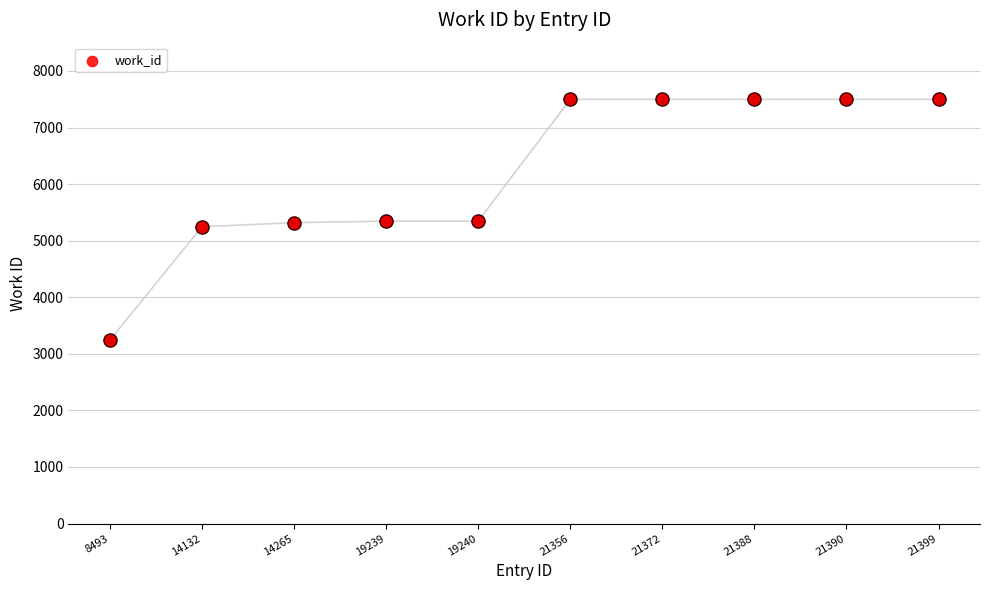

What is the change in value from 19240 to 21372?

+2153